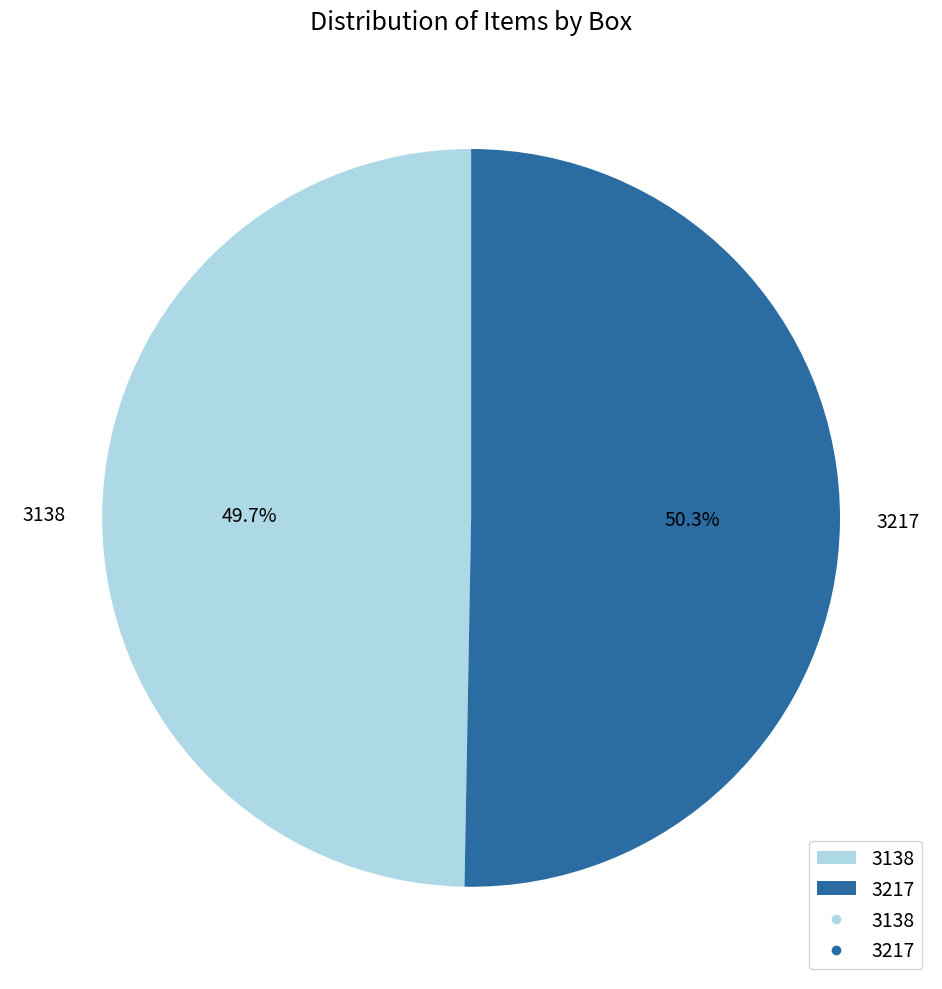

What is the largest slice in the pie chart?

3217